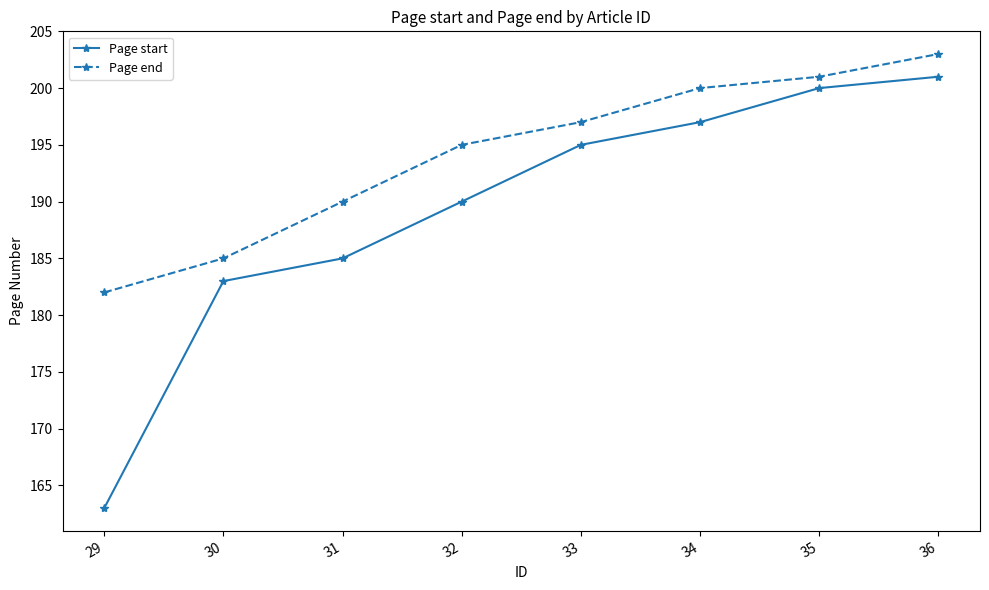

Reading left to right, transcribe all the data shown in this chart.

Page start: 29=163	30=183	31=185	32=190	33=195	34=197	35=200	36=201
Page end: 29=182	30=185	31=190	32=195	33=197	34=200	35=201	36=203